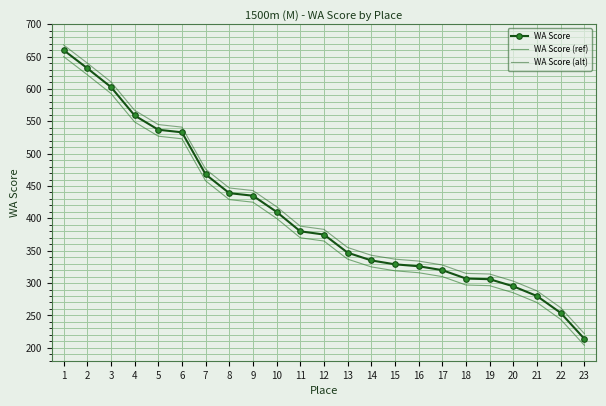

Is the value of WA Score at 5 greater than the value of WA Score (ref) at 9?

Yes